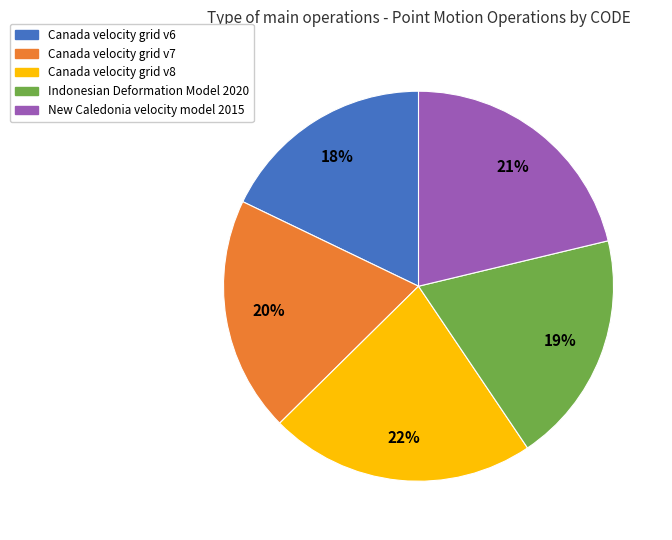

Combined, do Indonesian Deformation Model 2020 and Canada velocity grid v8 account for over 50%?

No